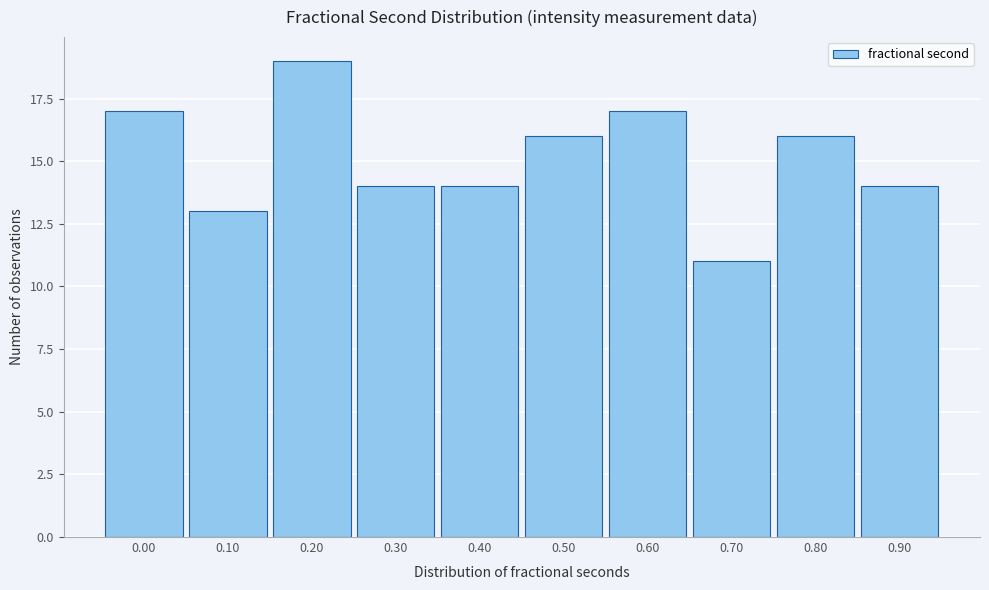

Reading left to right, what are all the values shown in this chart?

17	13	19	14	14	16	17	11	16	14